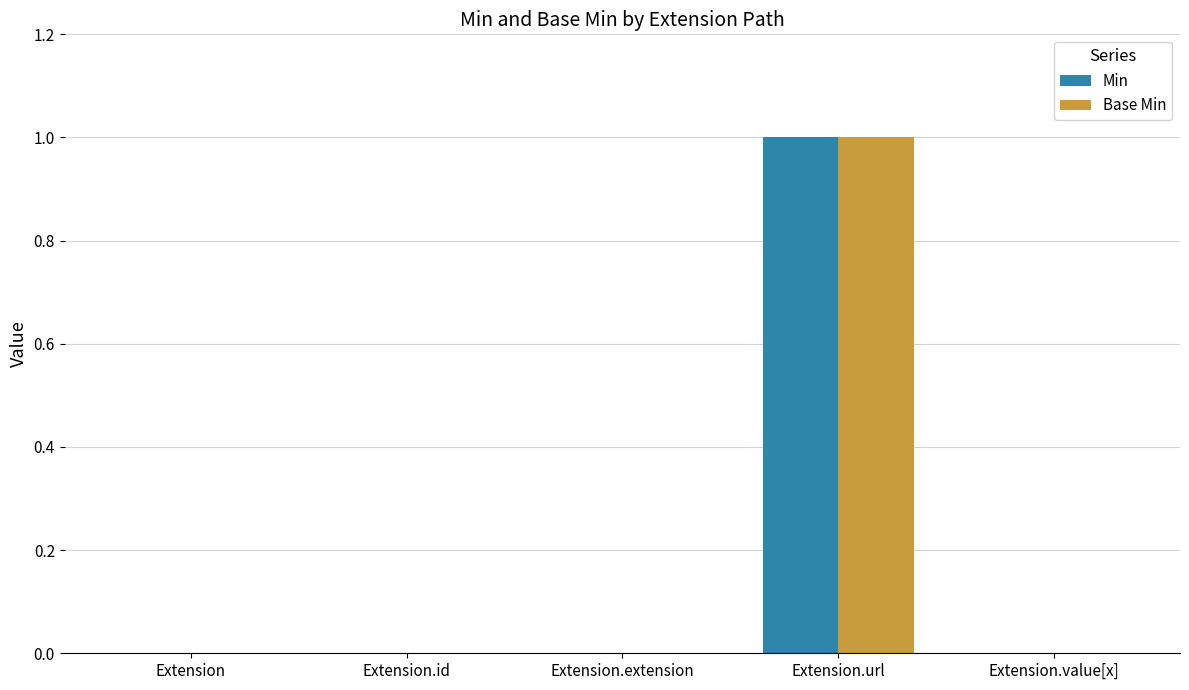

Reading left to right, transcribe all the data shown in this chart.

Min: Extension=0	Extension.id=0	Extension.extension=0	Extension.url=1	Extension.value[x]=0
Base Min: Extension=0	Extension.id=0	Extension.extension=0	Extension.url=1	Extension.value[x]=0